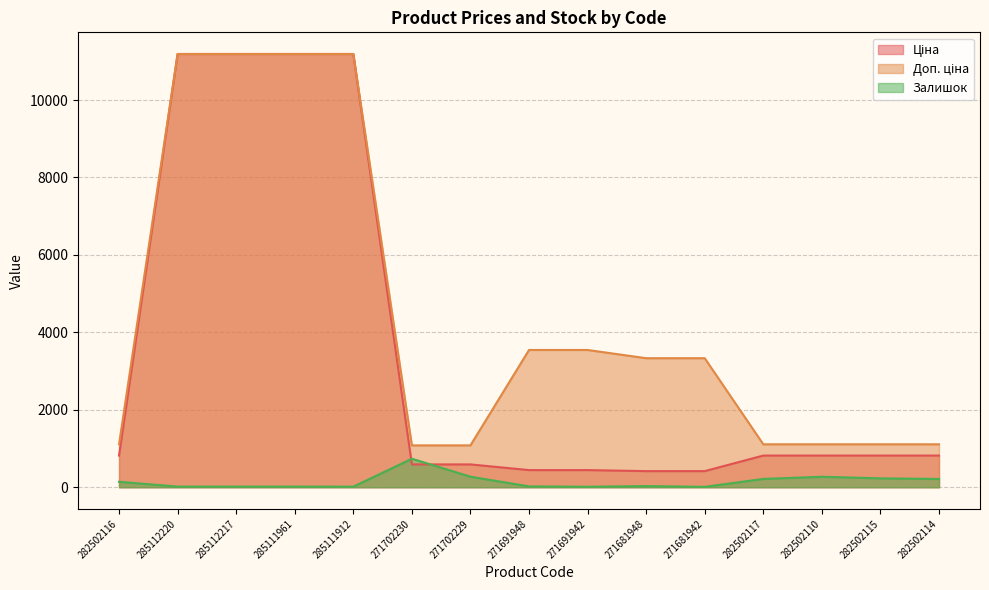

Which category has the lowest value in the Залишок series?

271681942